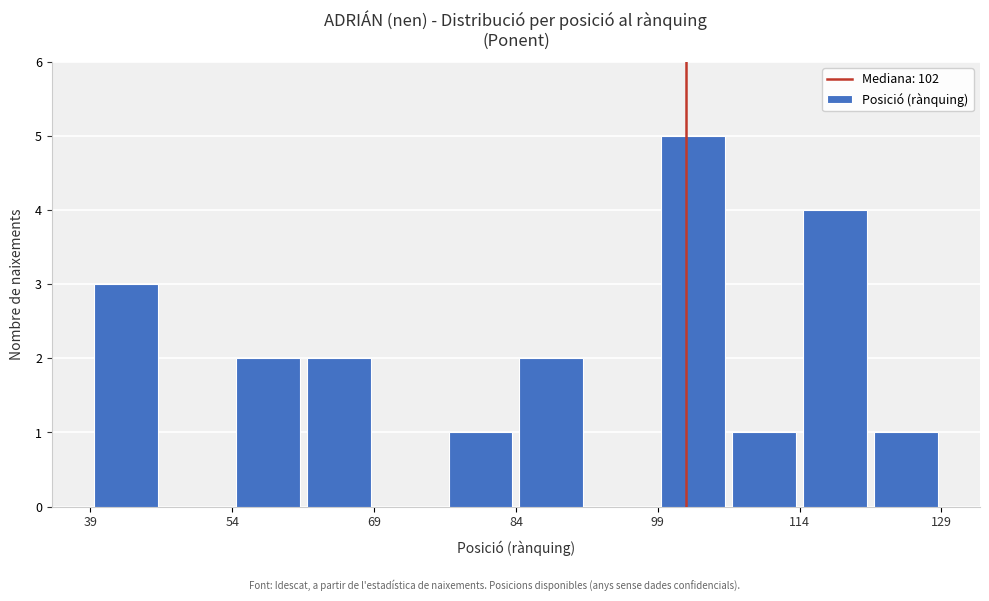

Around what value on the x-axis is the tallest bar? Give the approximate position of its centre, as read against the axis.

102